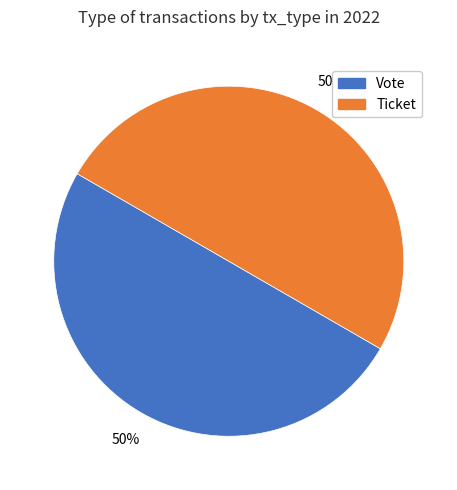

Combined, do Ticket and Vote account for over 50%?

Yes